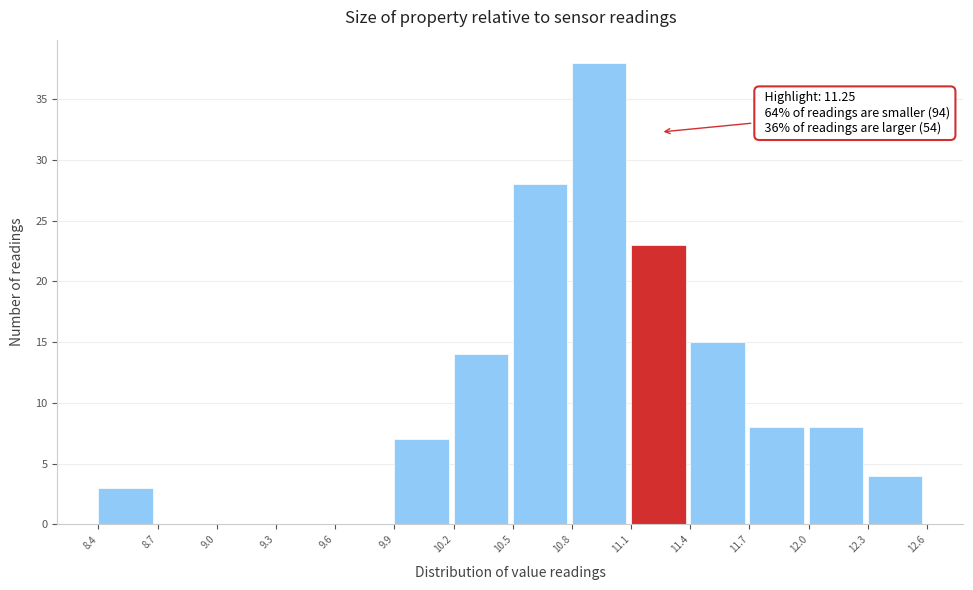

Which range on the x-axis has the tallest bar?

10.8 to 11.1